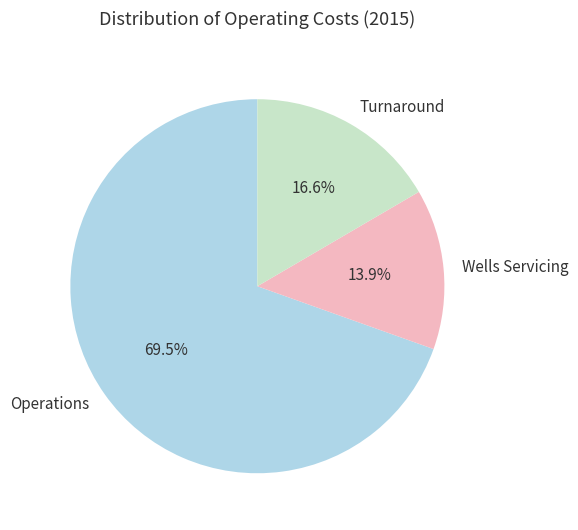

What percentage is NOT represented by Turnaround?

83.4%